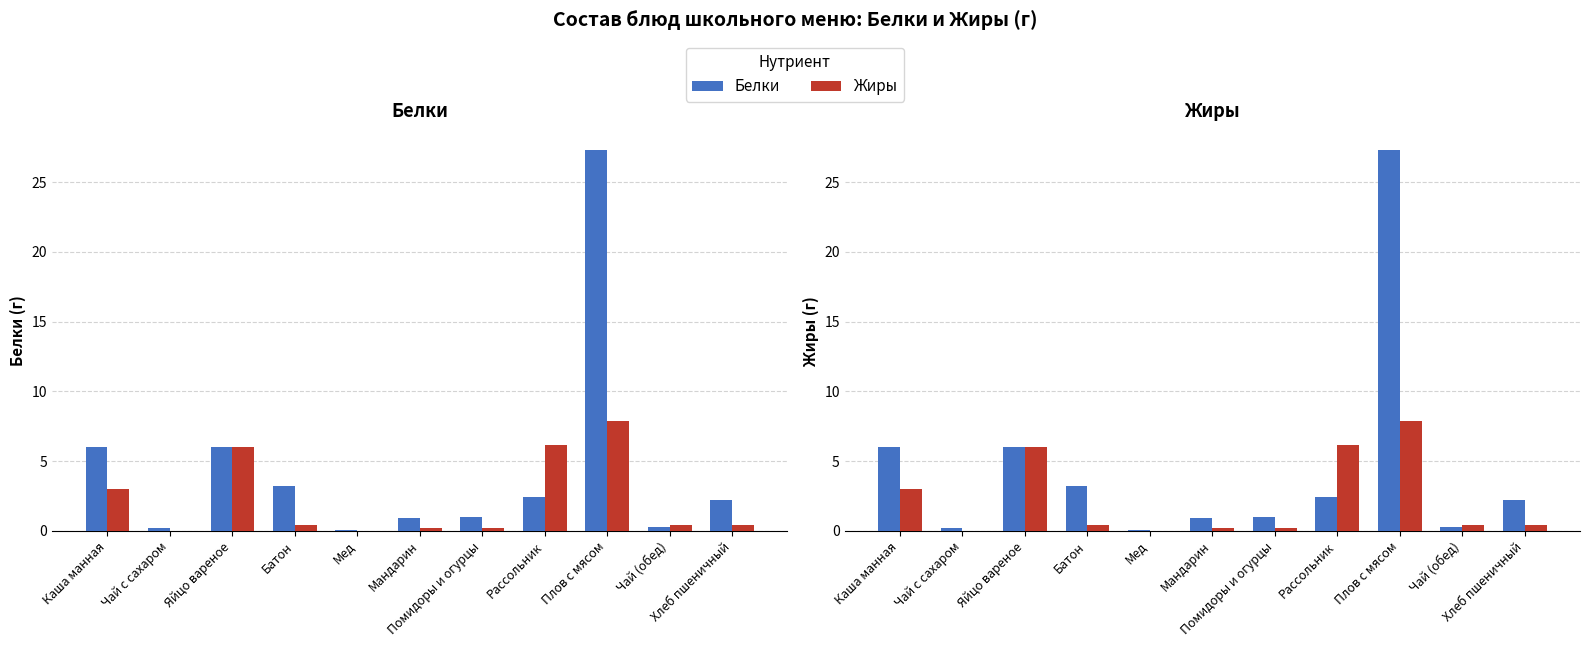

What position from the right is Плов с мясом?

3